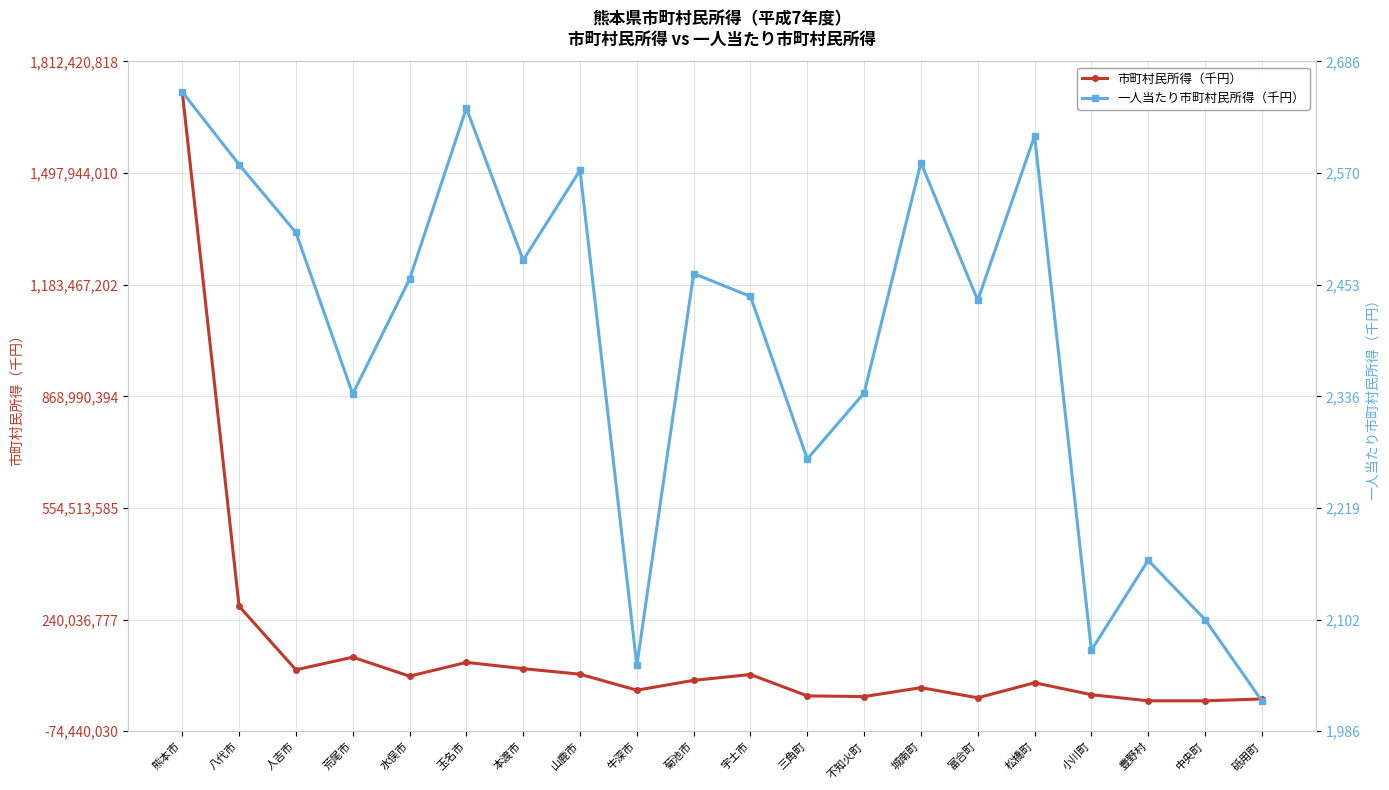

Where is 市町村民所得（千円） nearest to the value 868990394?

八代市